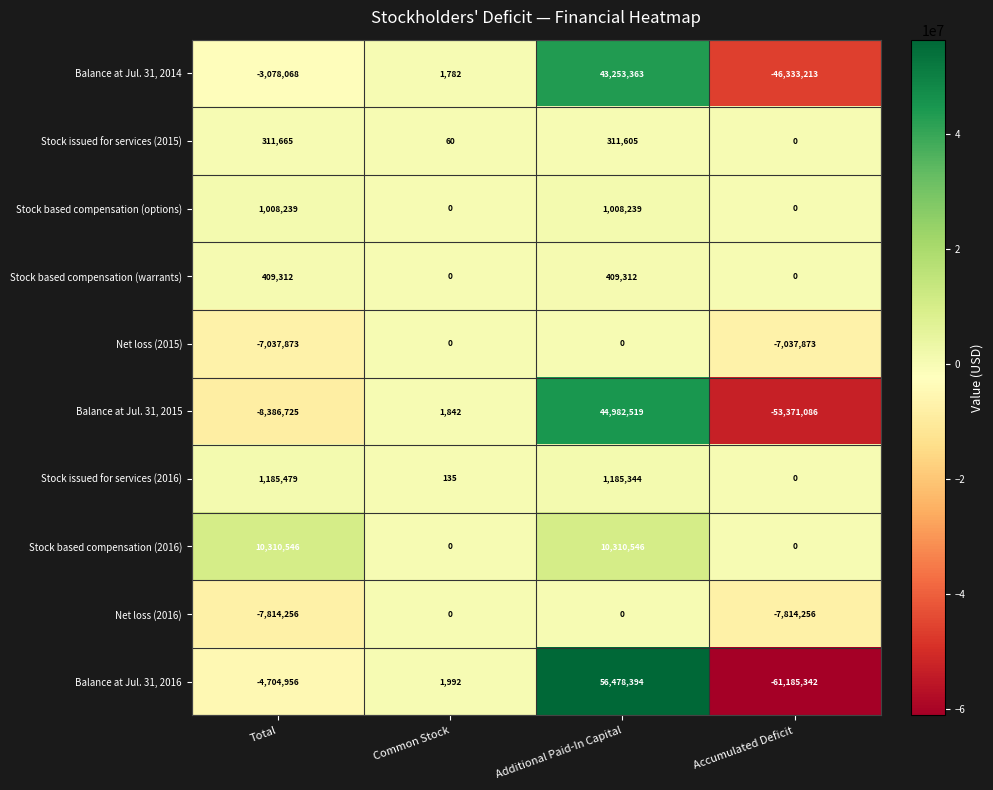

At how many categories does at least one series exceed 39580480?

1